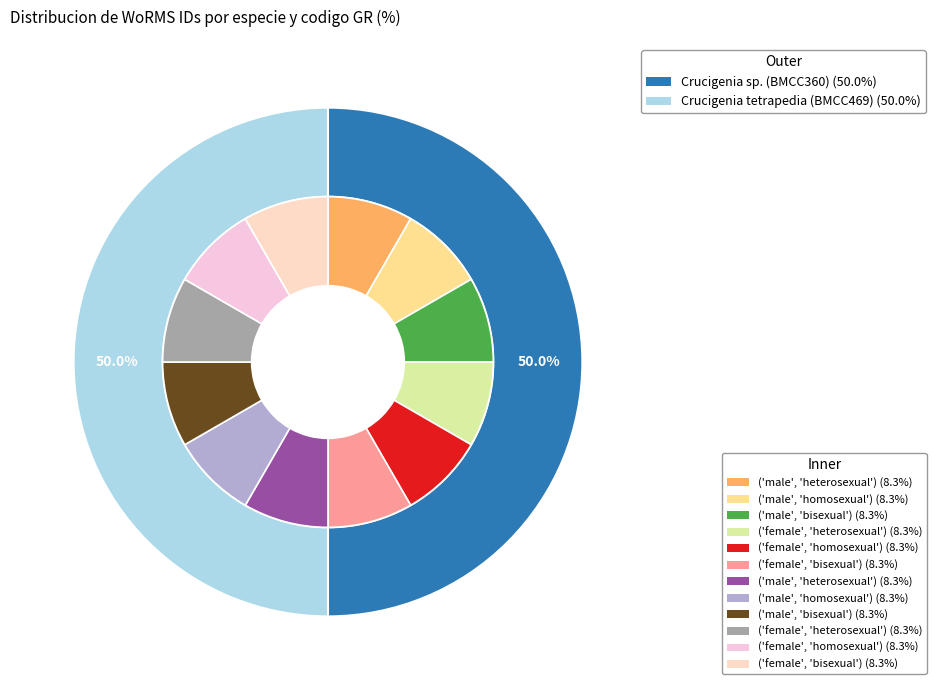

Does Crucigenia sp. (BMCC360) account for over 50% of the chart?

No